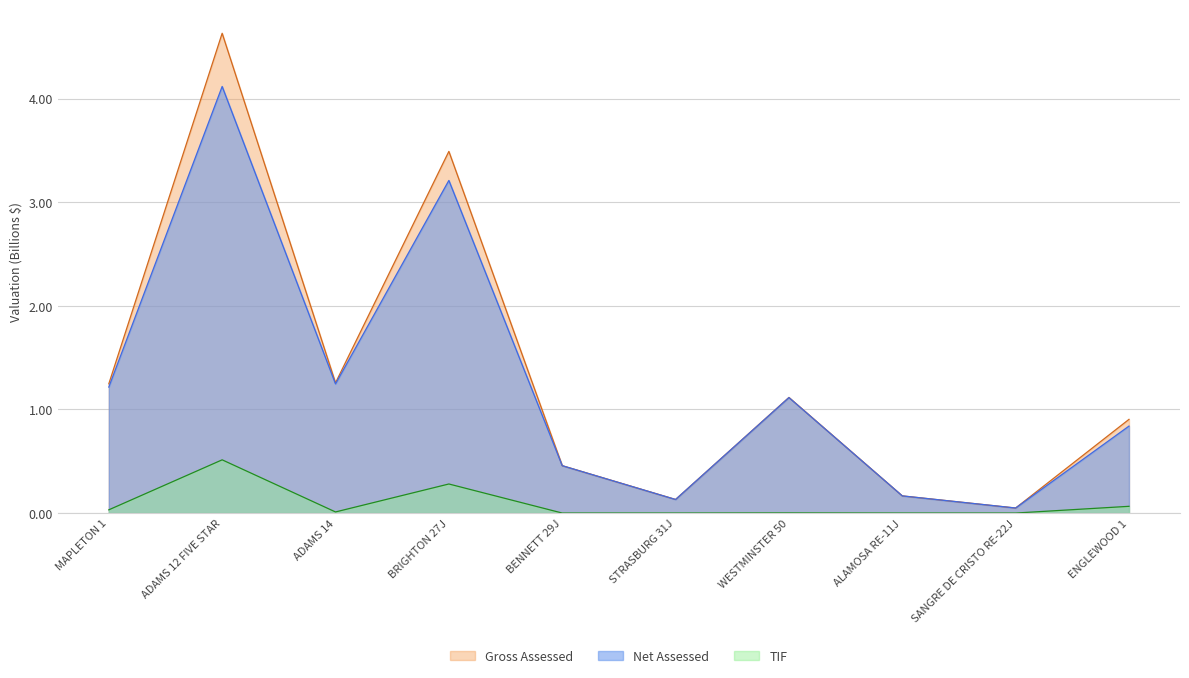

What is the label of the 3rd point from the right?

ALAMOSA RE-11J